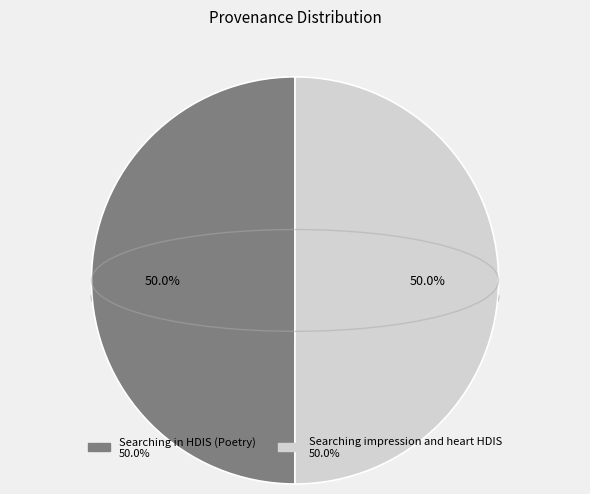

How many slices are in this pie chart?

2